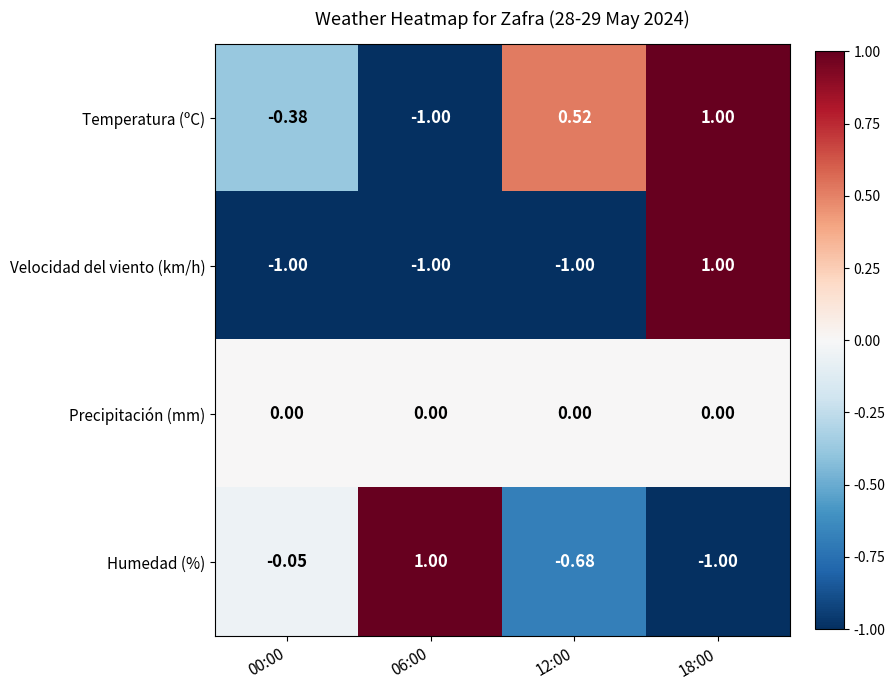

Which series has the largest total across all categories?

Temperatura (ºC)